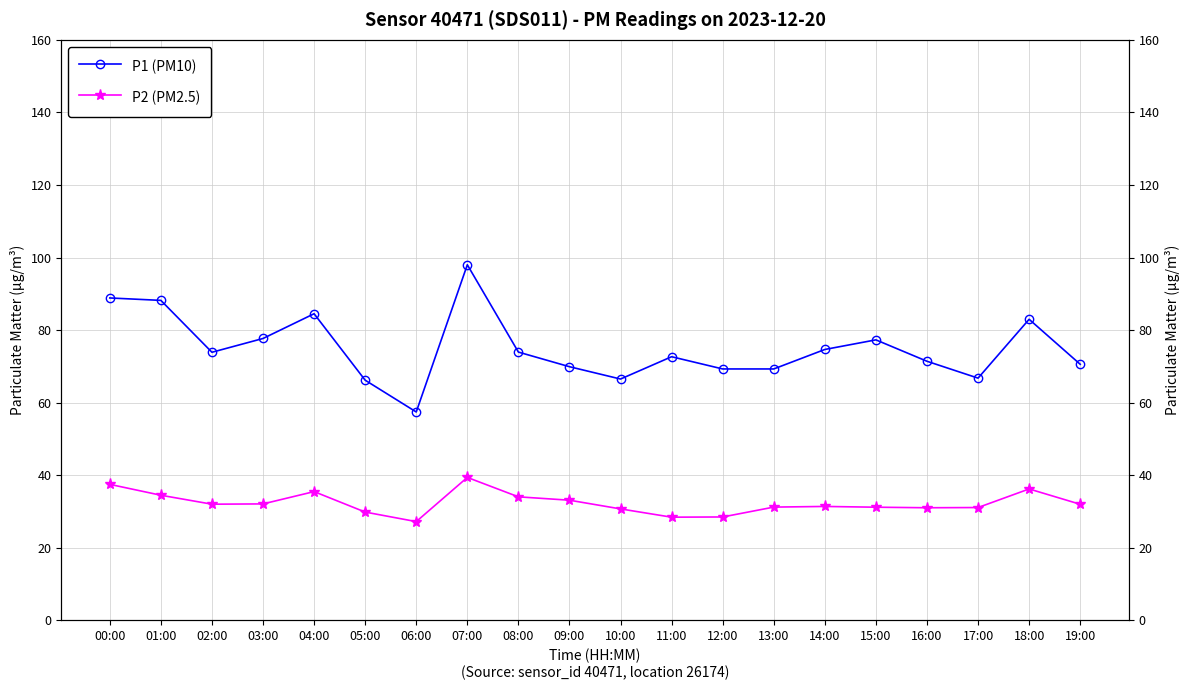

Where is P2 (PM2.5) nearest to the value 33?

09:00